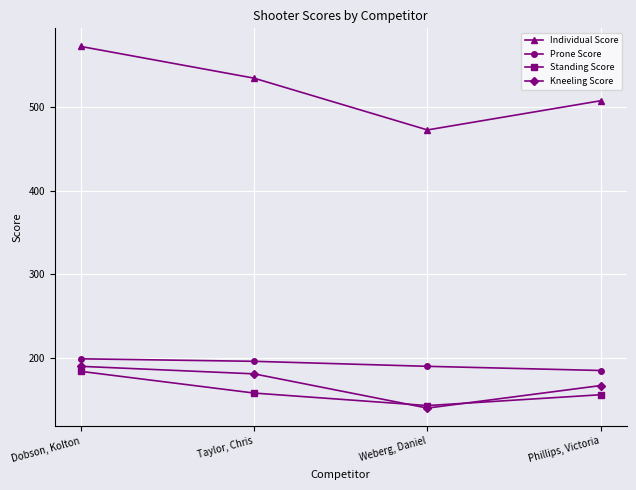

Reading left to right, what are all the values shown in this chart?

Individual Score: 573	535	473	508
Prone Score: 199	196	190	185
Standing Score: 184	158	143	156
Kneeling Score: 190	181	140	167